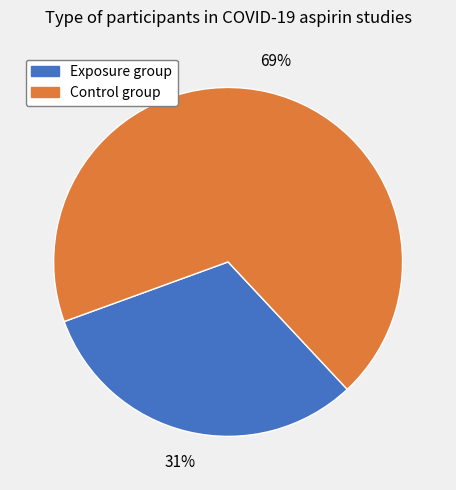

What percentage is the Exposure group slice, to the nearest percent?

31%